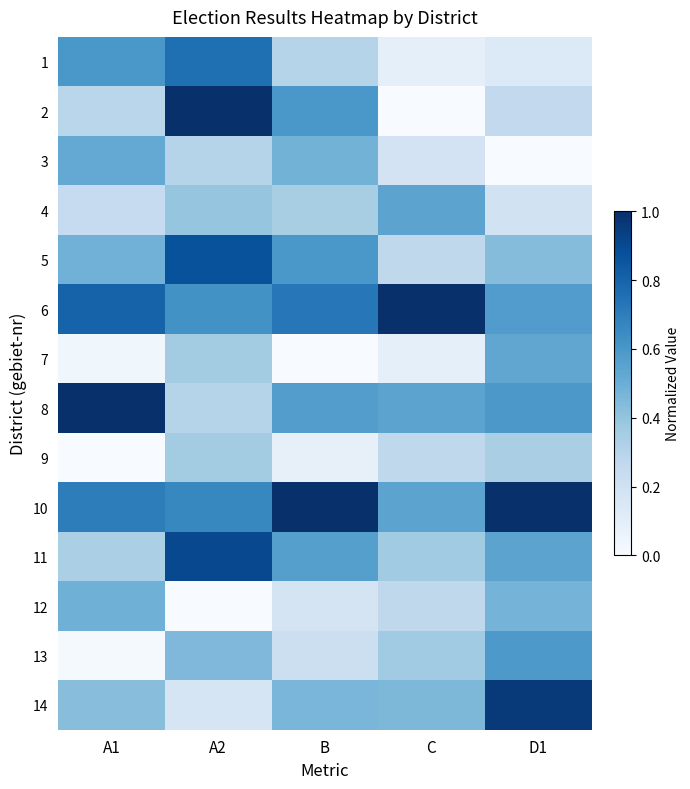

Which has a higher value, A1 or C?

A1